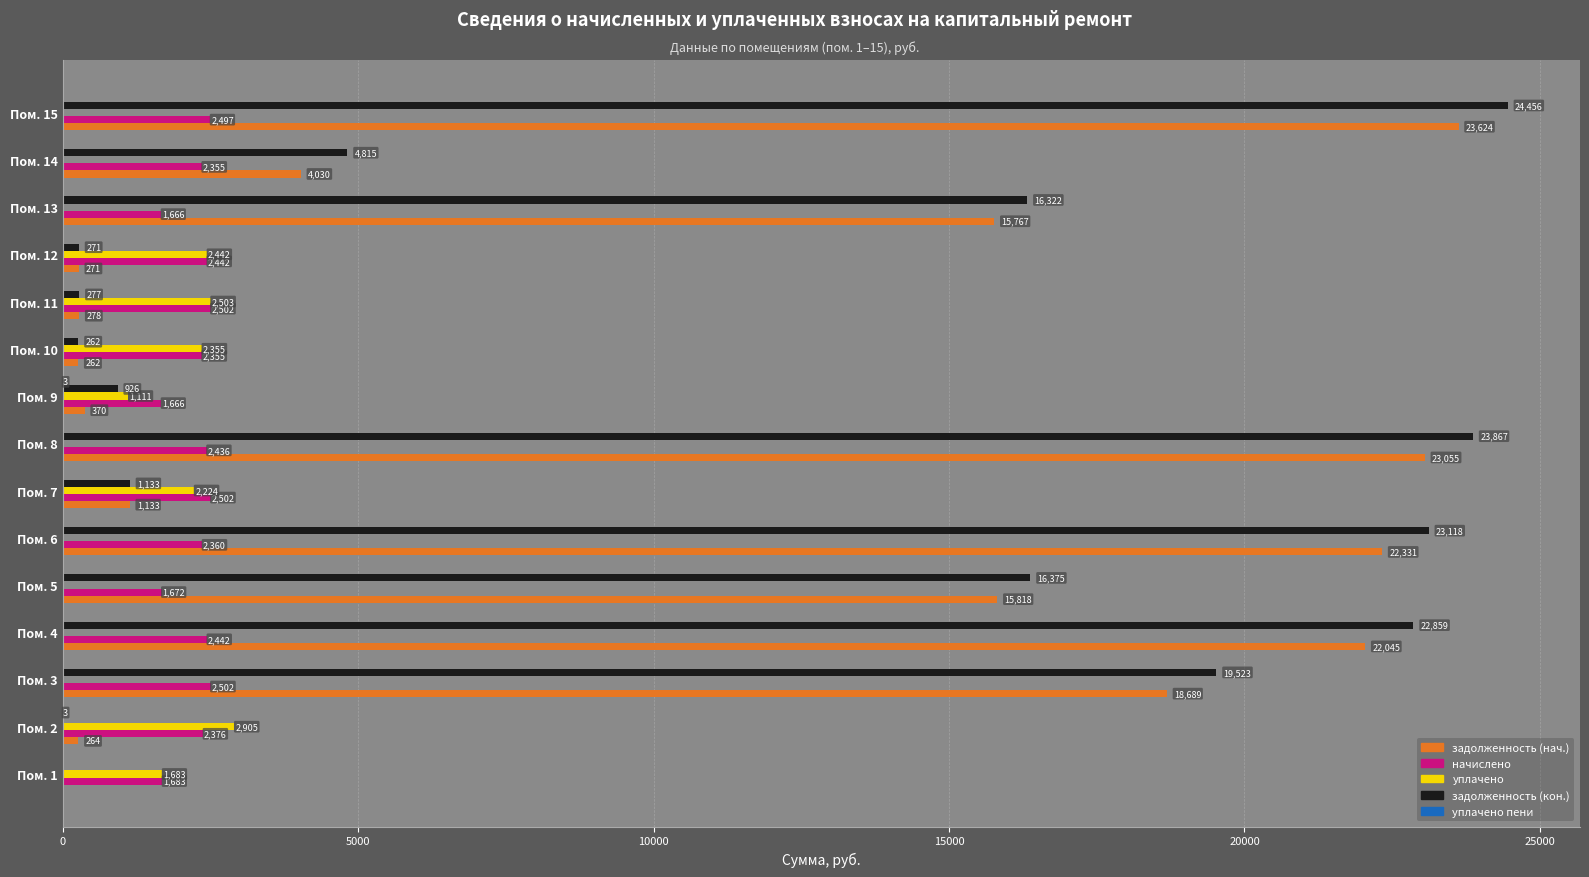

Which category has the highest value in the задолженность (кон.) series?

Пом. 15